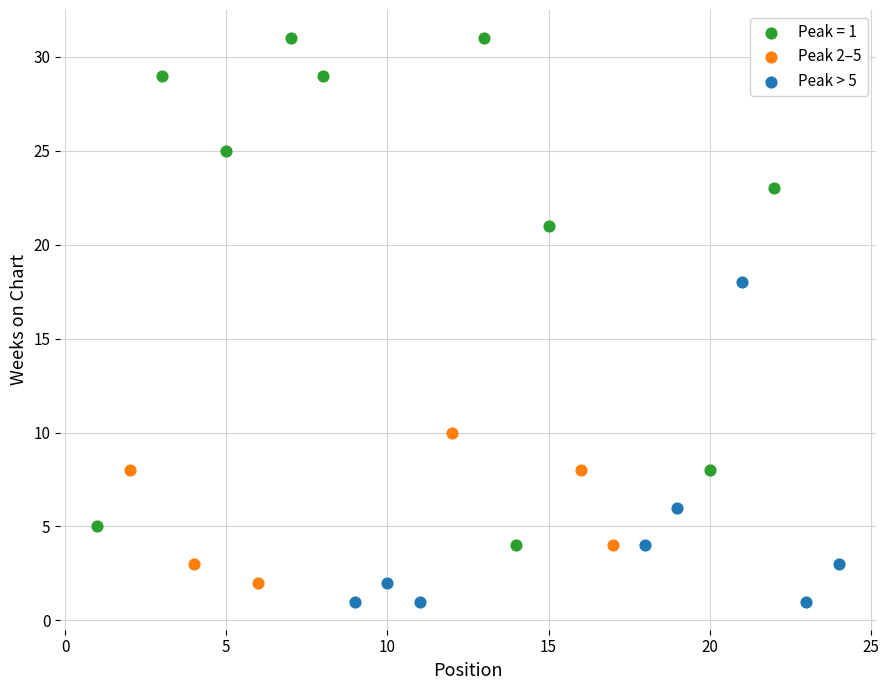

Which series contains the highest Y value?

Peak = 1